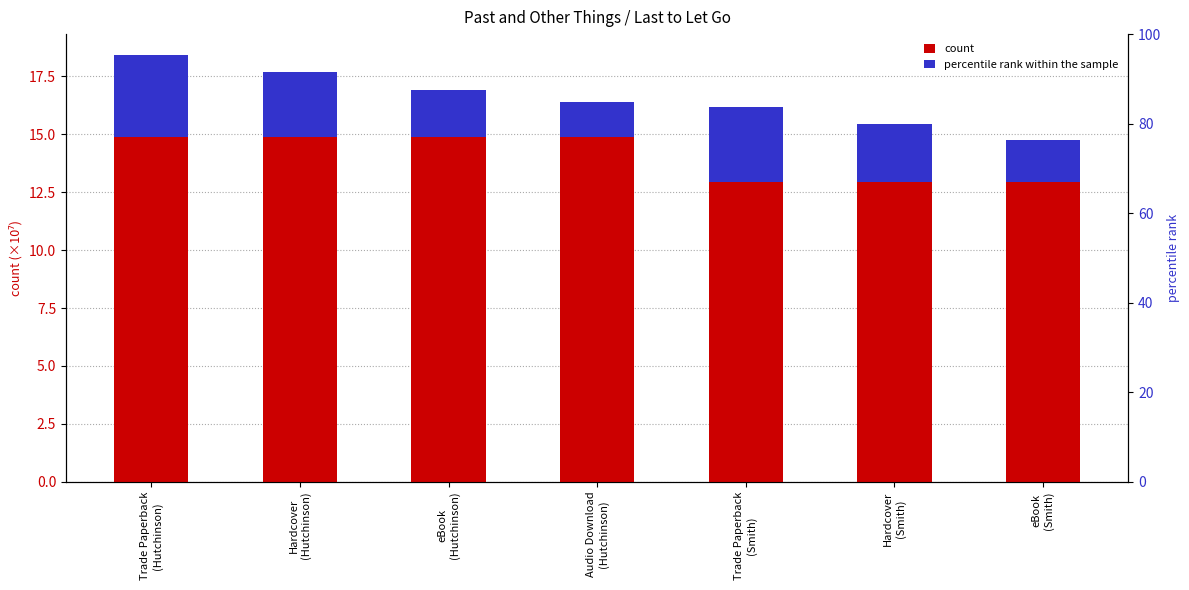

What is the sum of the count values at eBook
(Smith) and eBook
(Hutchinson)?

27.8